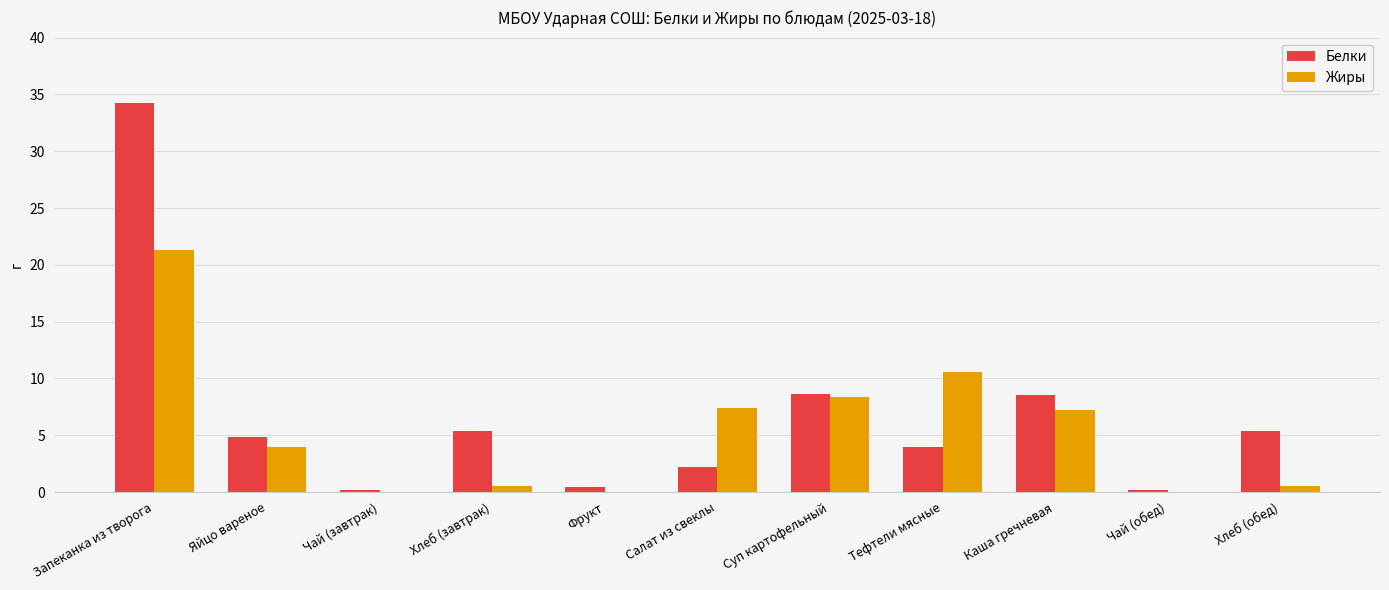

Which series changed the most between Фрукт and Салат из свеклы?

Жиры